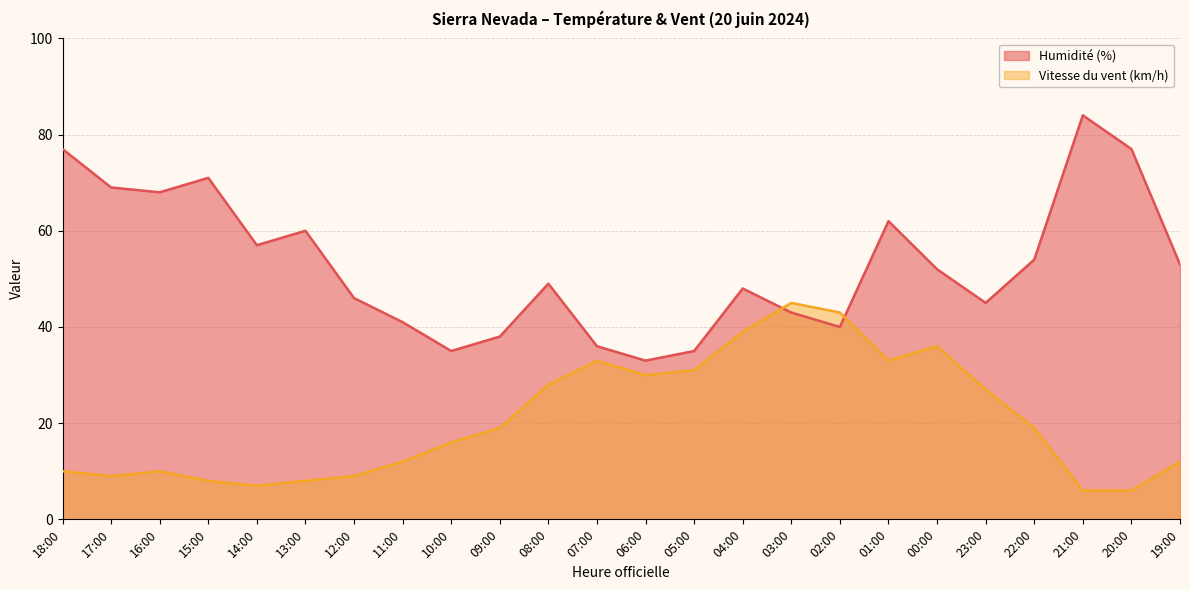

At which label does Humidité (%) reach its peak?

21:00